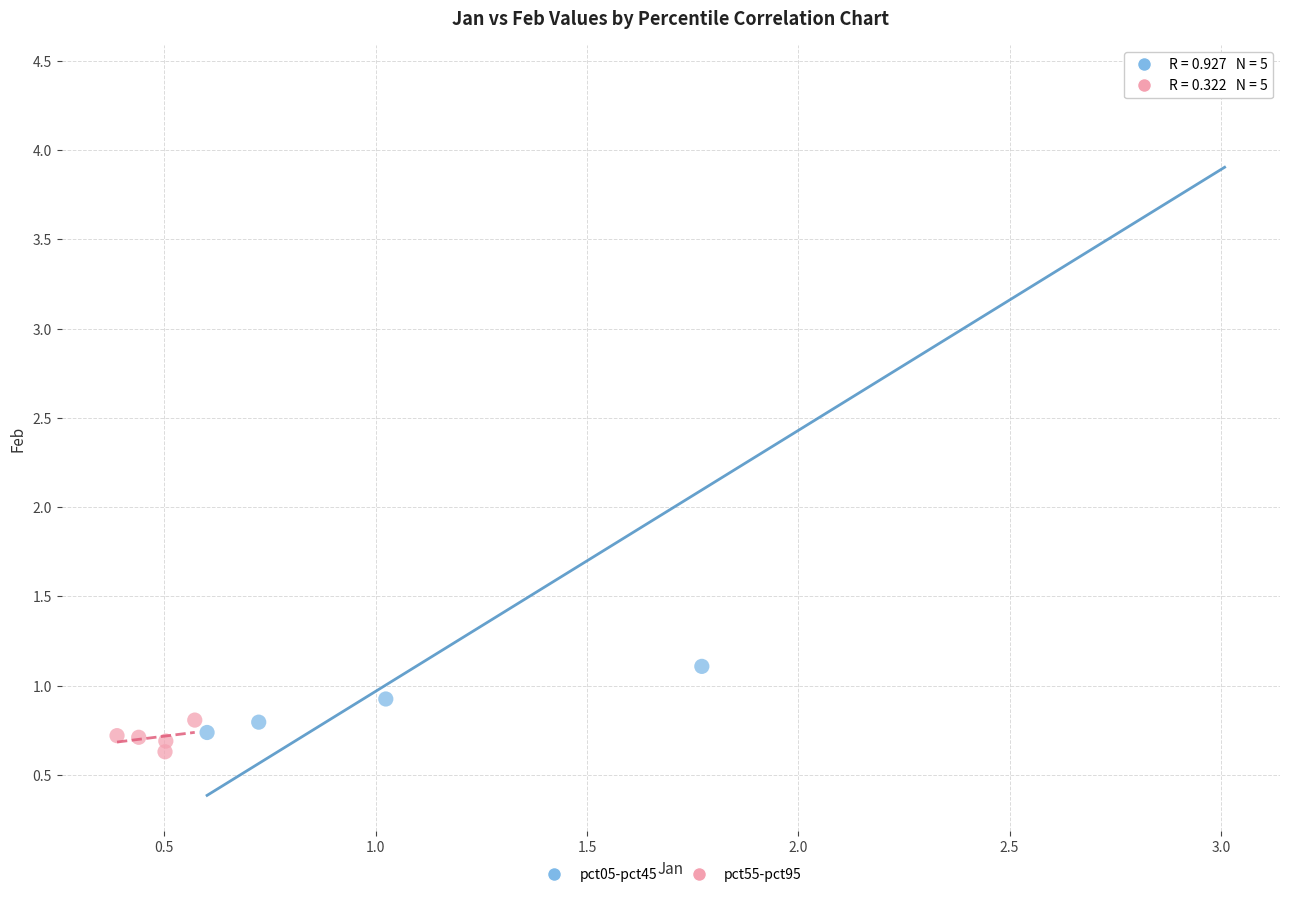

Which series contains the lowest Y value?

pct55-pct95